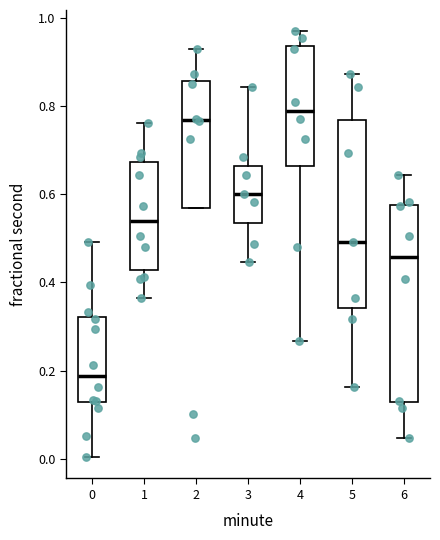

Comparing the boxes themselves (not the whiskers), which one is the tallest?

6